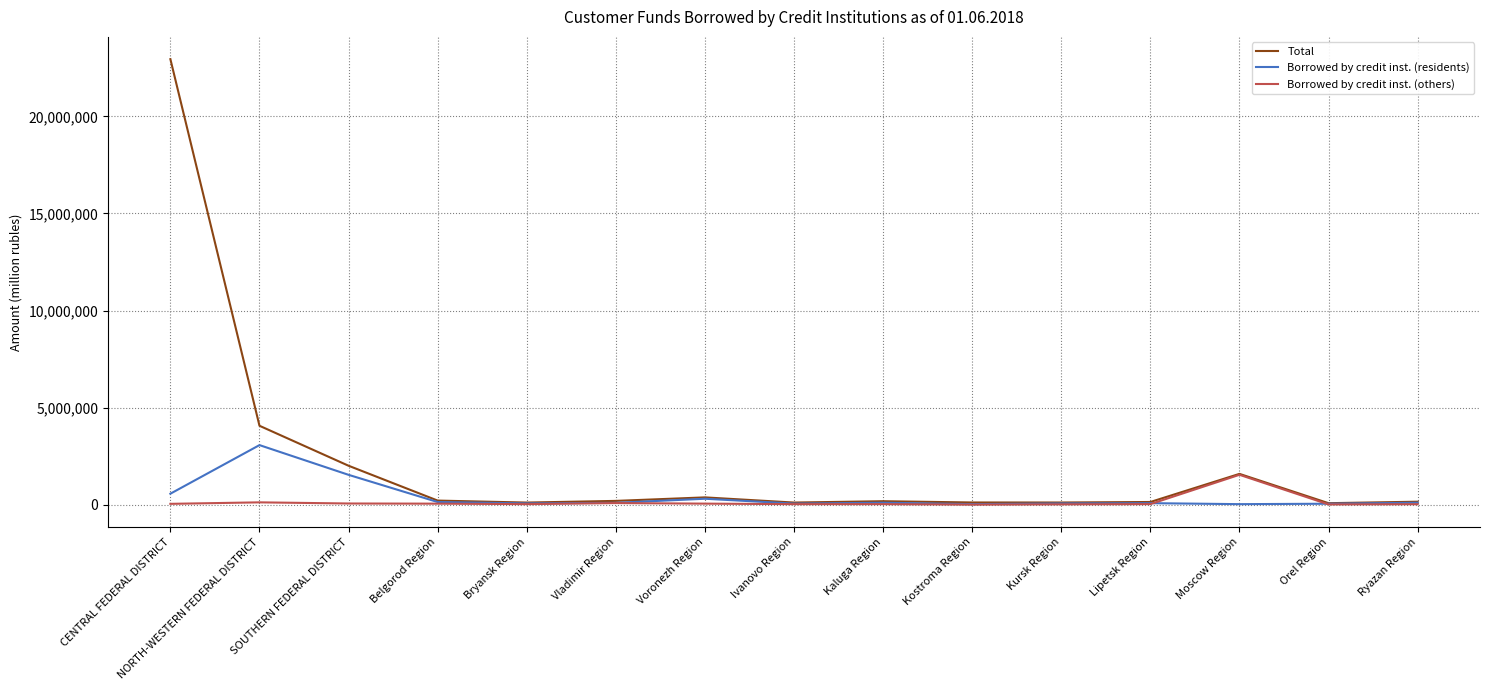

Is this an area chart (filled region under the line)?

No